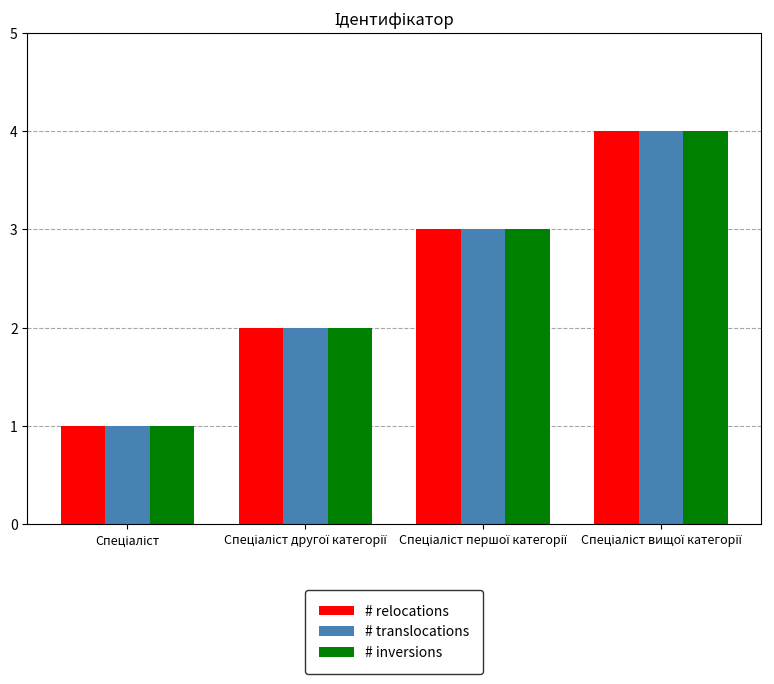

What is the sum of all # relocations values?

10